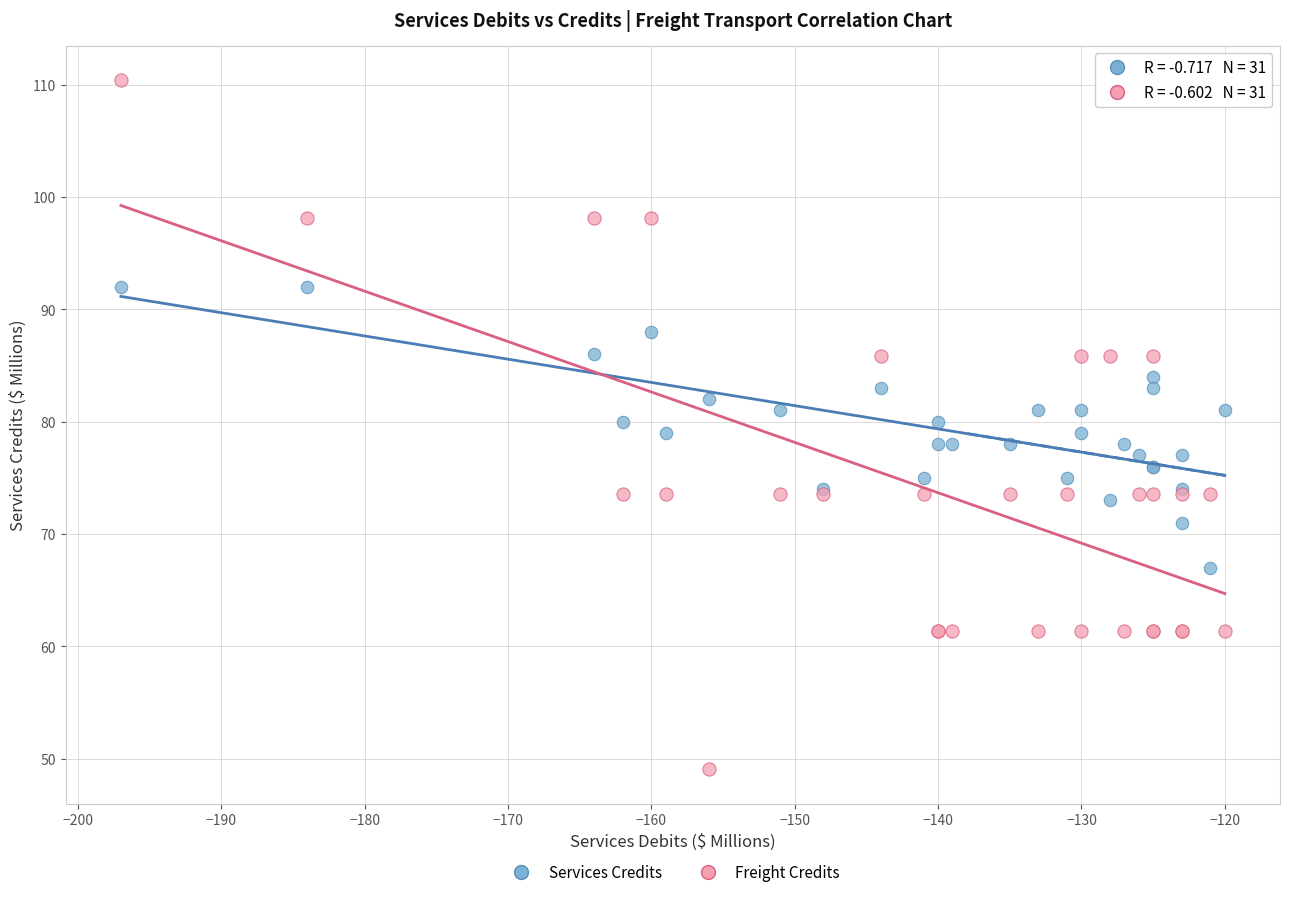

Which series reaches the maximum Y coordinate?

Freight Credits